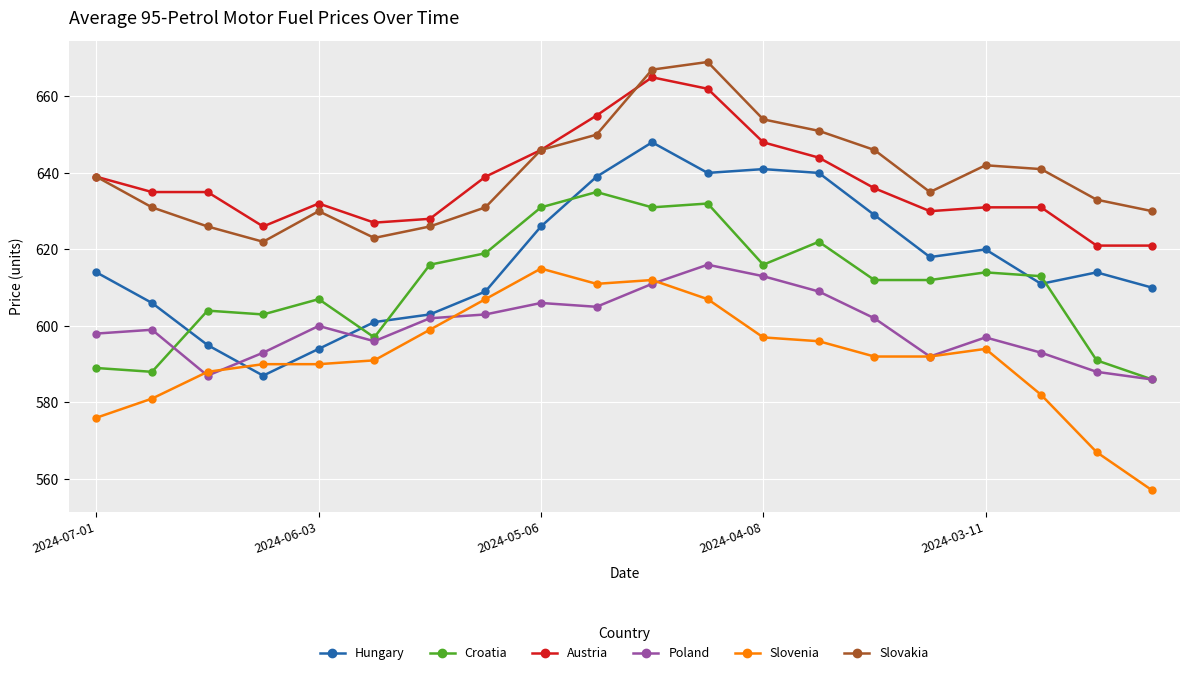

What are all the series names shown in the legend?

Hungary, Croatia, Austria, Poland, Slovenia, Slovakia